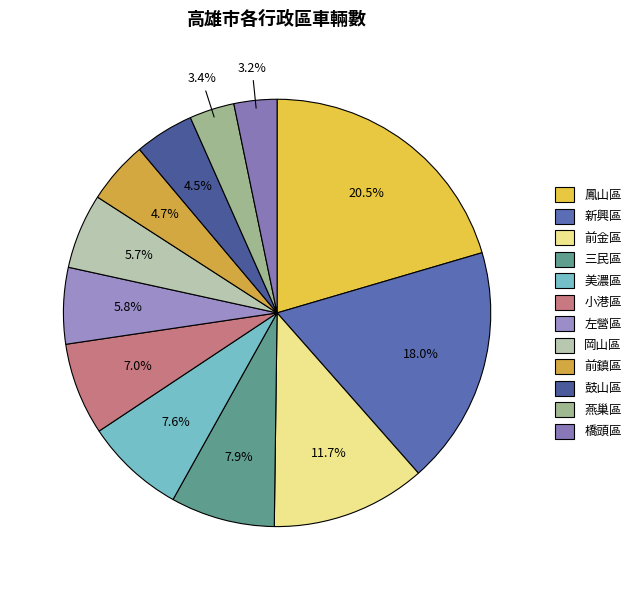

True or false: 橋頭區 accounts for 3% of the total.

True